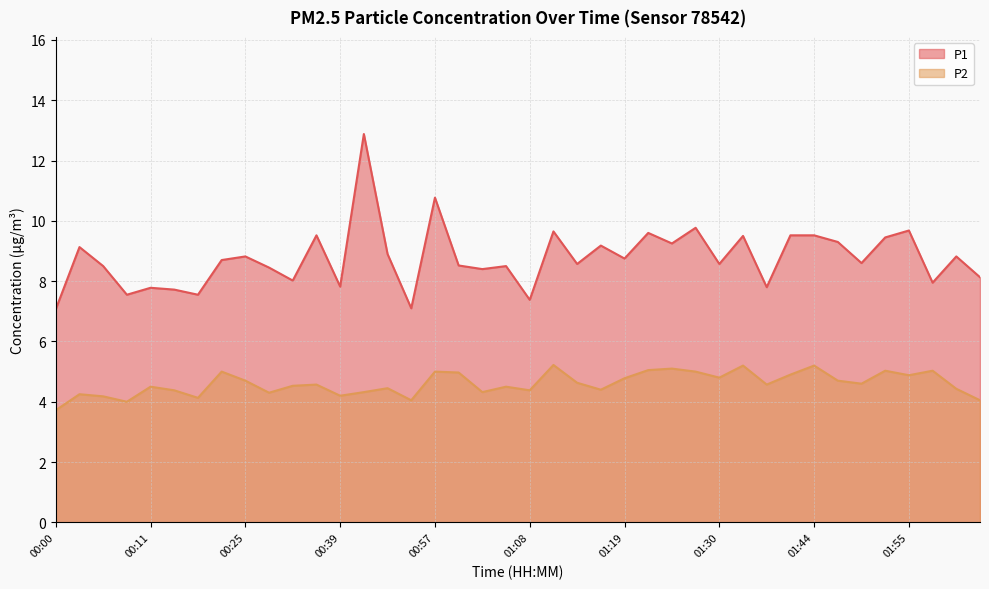

At 01:16, list the series in order from largest to smallest.

P1, P2